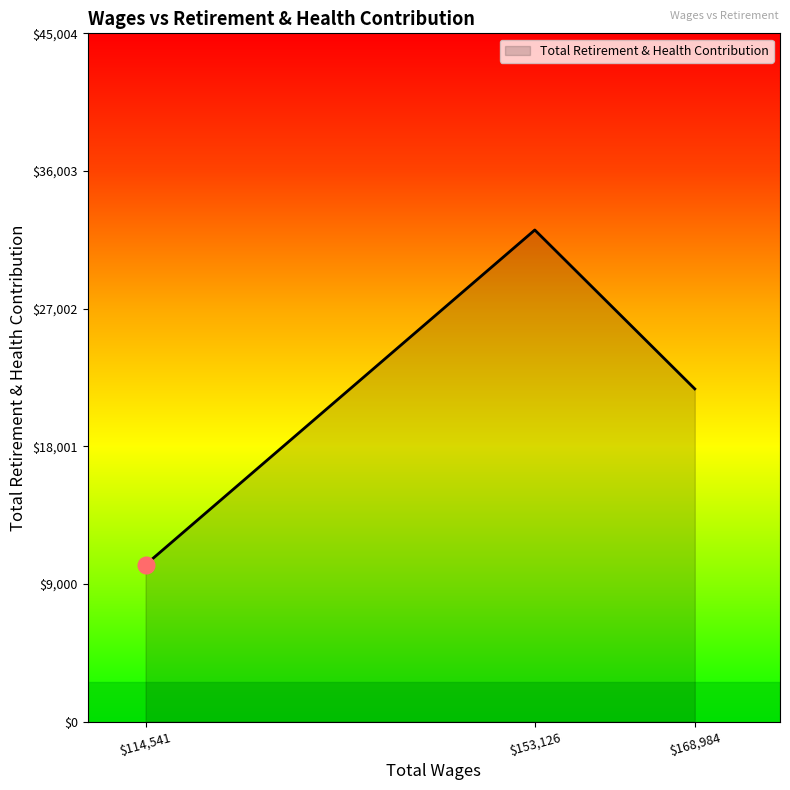

How many lines are shown in the chart?

1